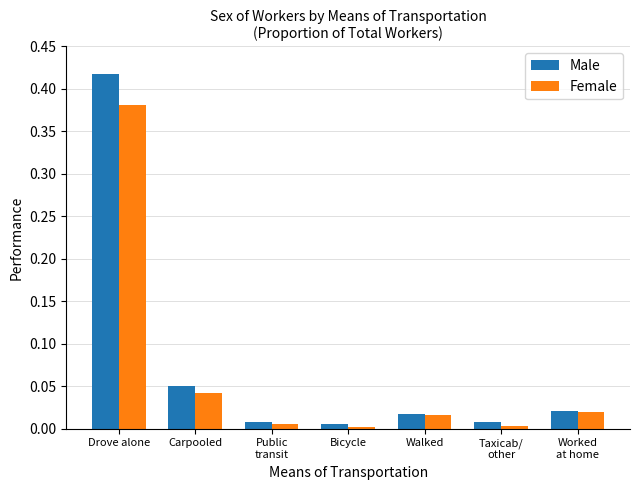

Which series has the widest spread of values?

Male